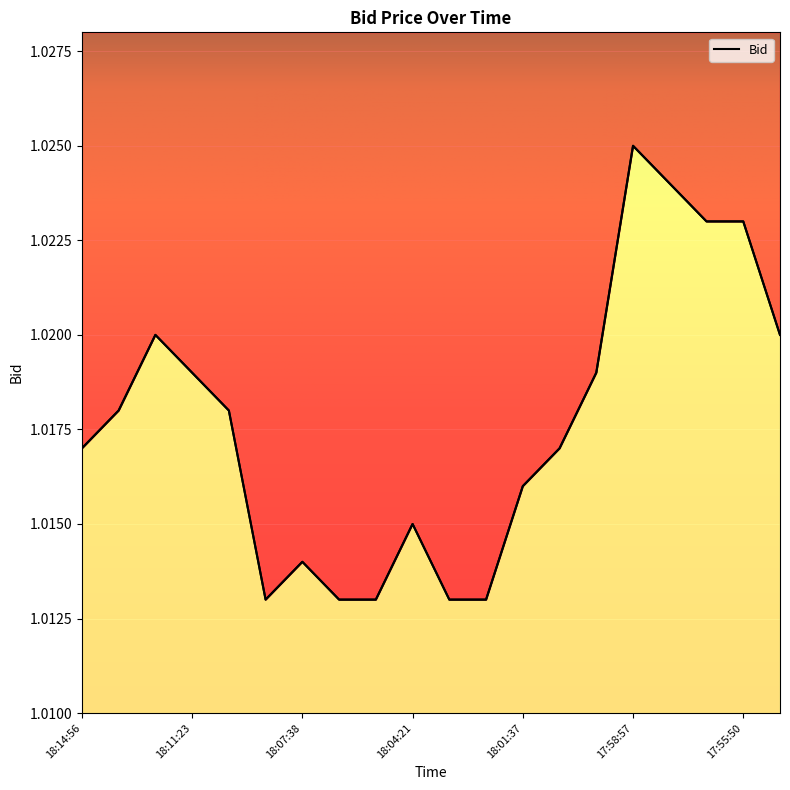

Reading right to left, transcribe all the data shown in this chart.

1.0	1.0	1.0	1.0	1.0	1.0	1.0	1.0	1.0	1.0	1.0	1.0	1.0	1.0	1.0	1.0	1.0	1.0	1.0	1.0